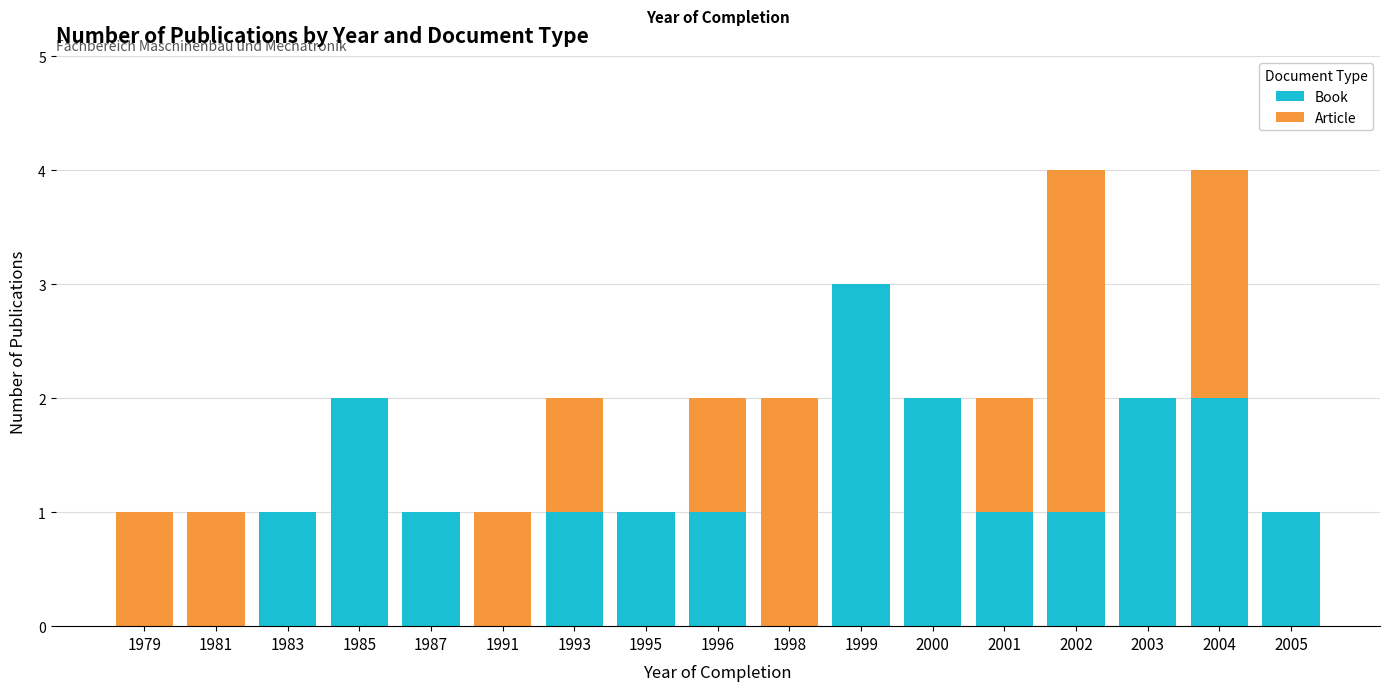

True or false: Book has a value of 0 at 1998.

True